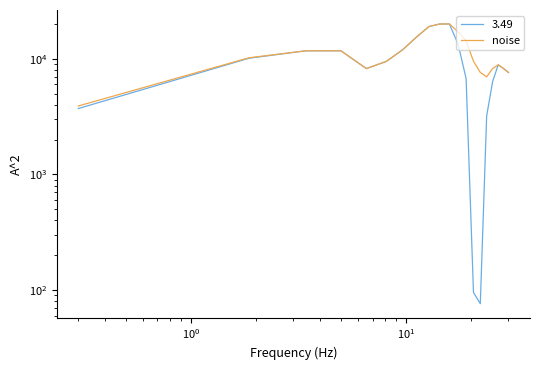

Does the chart display data point markers on the line(s)?

No